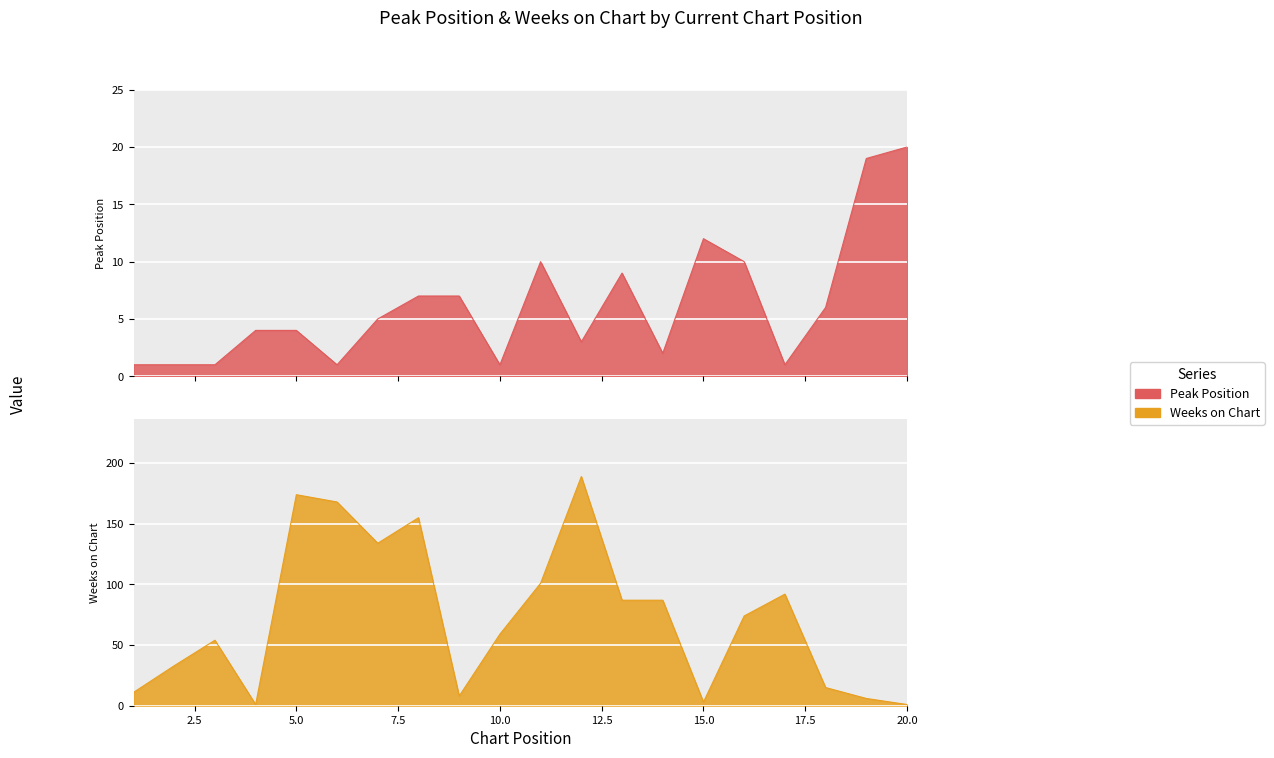

Which has a higher value, 4 or 17?

4